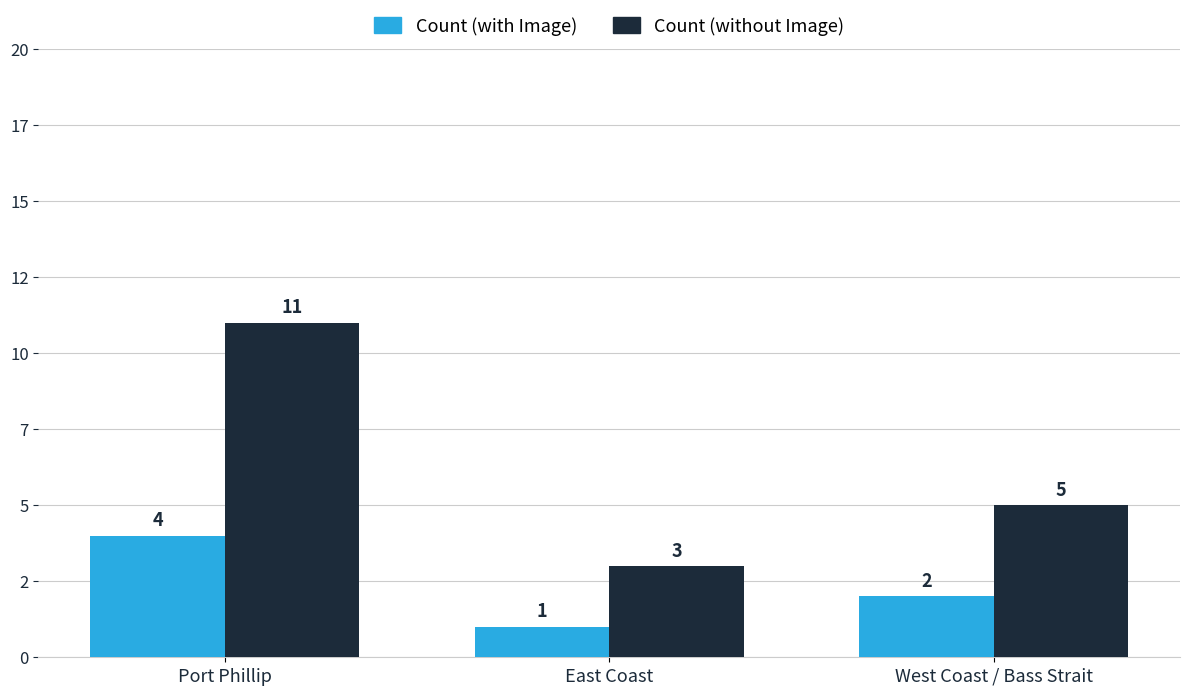

Which series has the largest total across all categories?

Count (without Image)